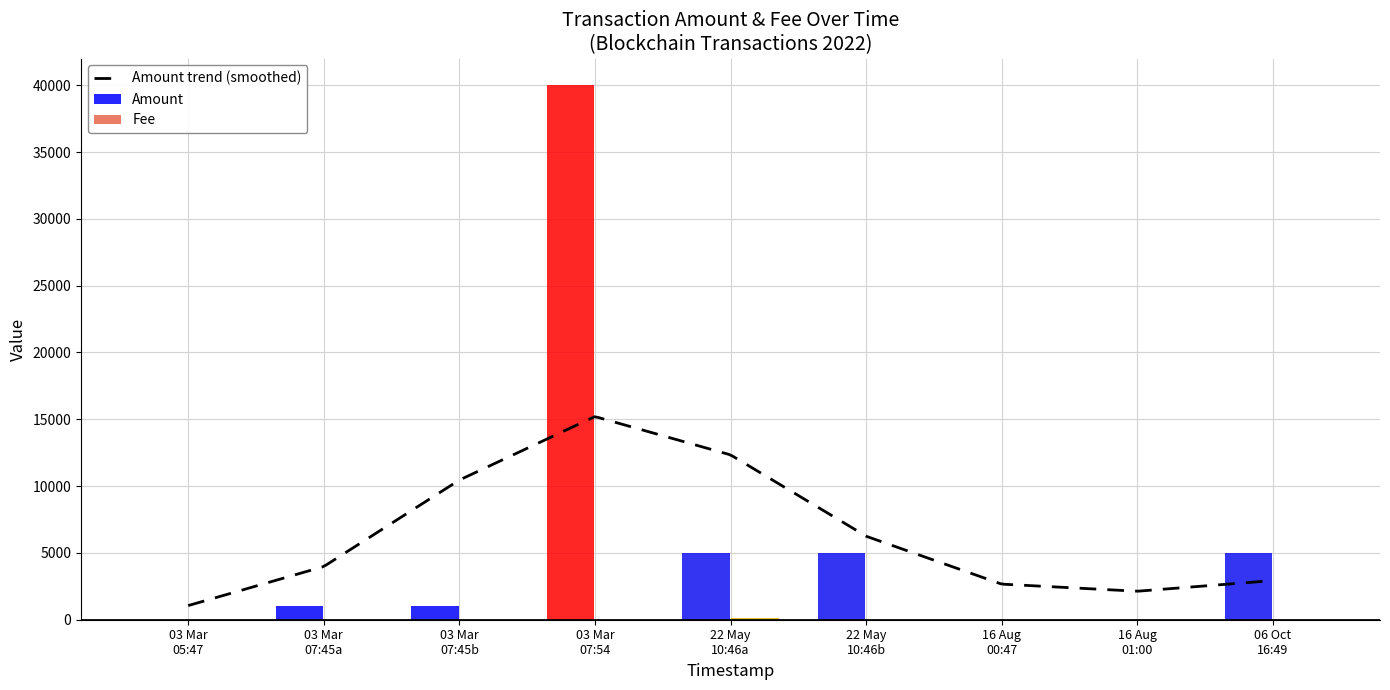

How many data points in Amount are less than 1000?

3